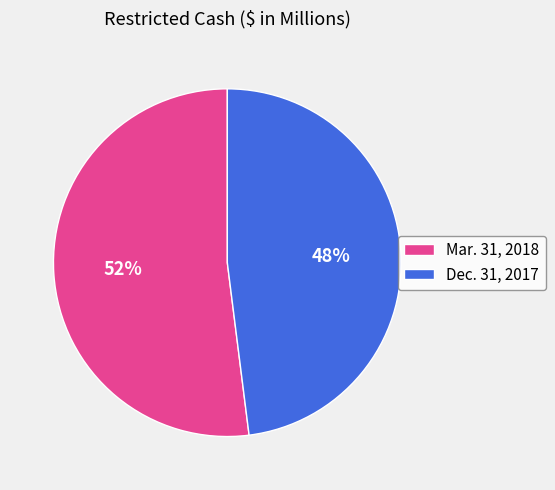

Is there any slice that represents more than half of the pie?

Yes